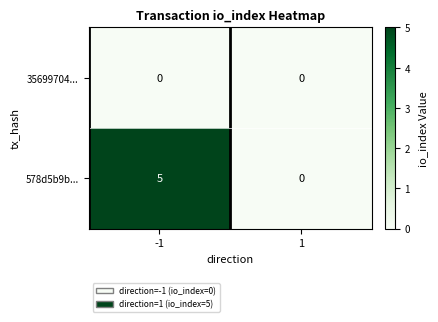

Which series has the largest range (max minus min)?

578d5b9b...